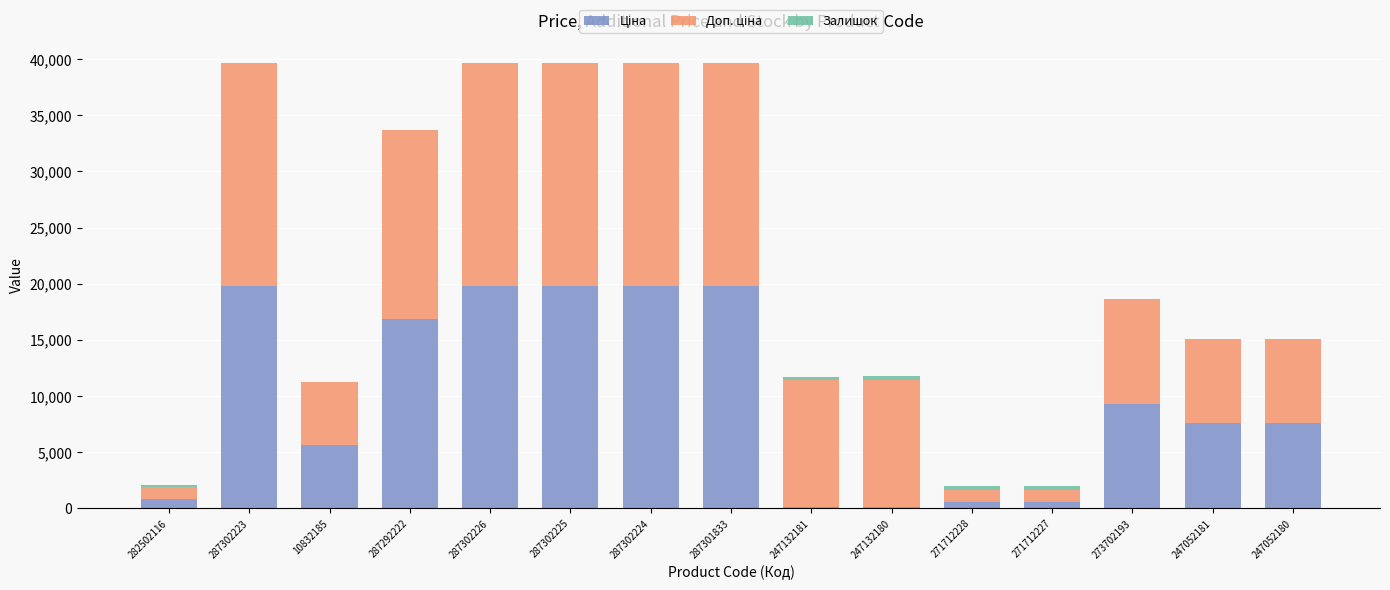

What is the label of the 15th bar from the right?

282502116